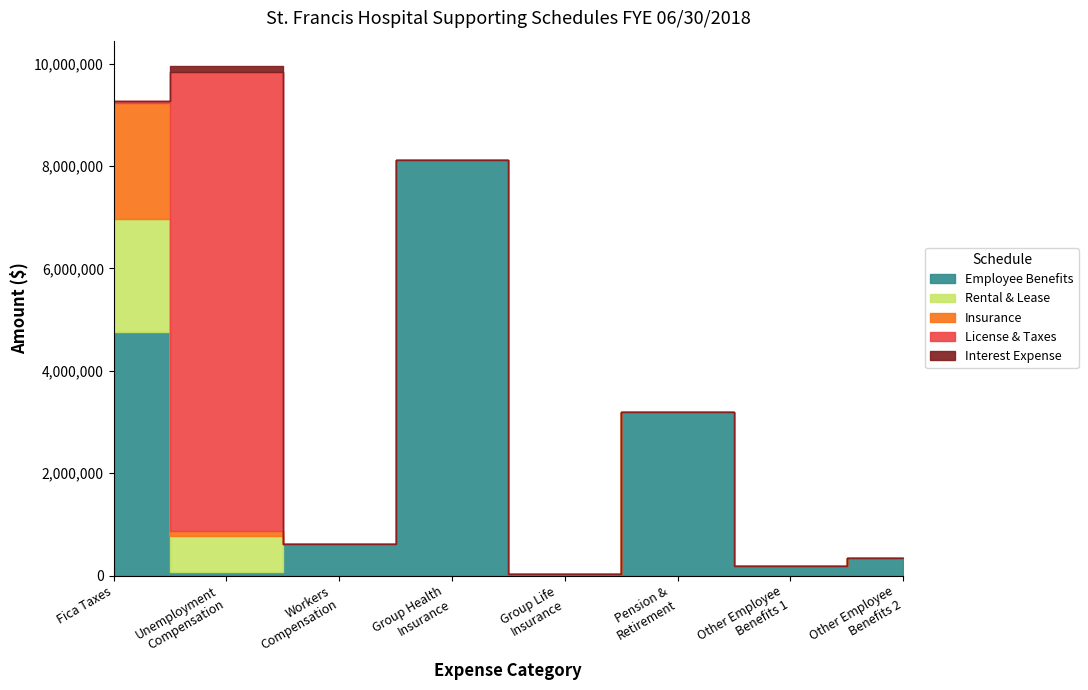

Rank the series by their maximum value, from lowest to highest.

Interest Expense, Rental & Lease, Insurance, Employee Benefits, License & Taxes